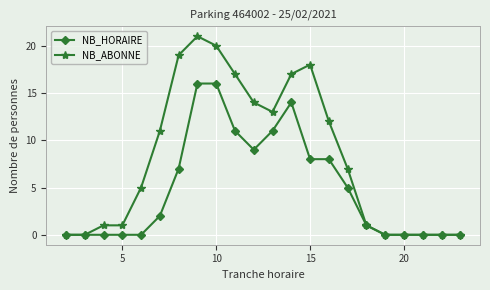

Does the chart display data point markers on the line(s)?

Yes